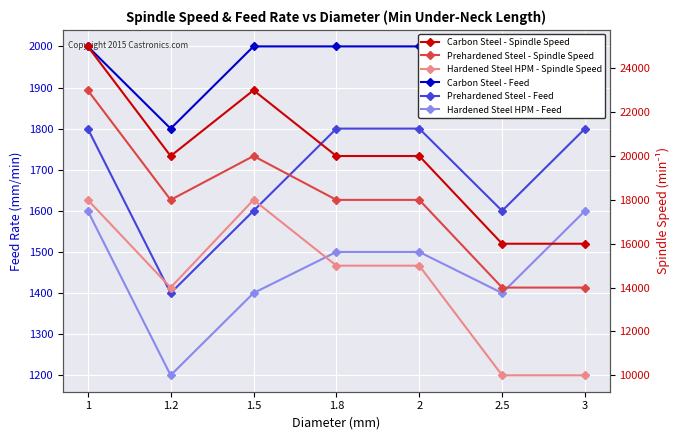

True or false: Carbon Steel - Spindle Speed and Hardened Steel HPM - Spindle Speed cross at least once.

False